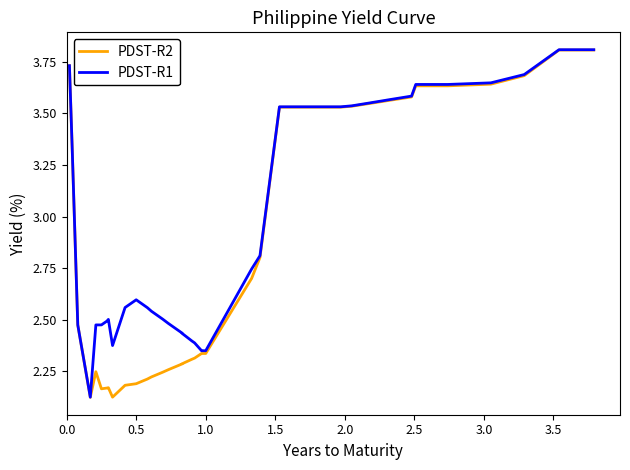

True or false: PDST-R2 and PDST-R1 cross at least once.

False